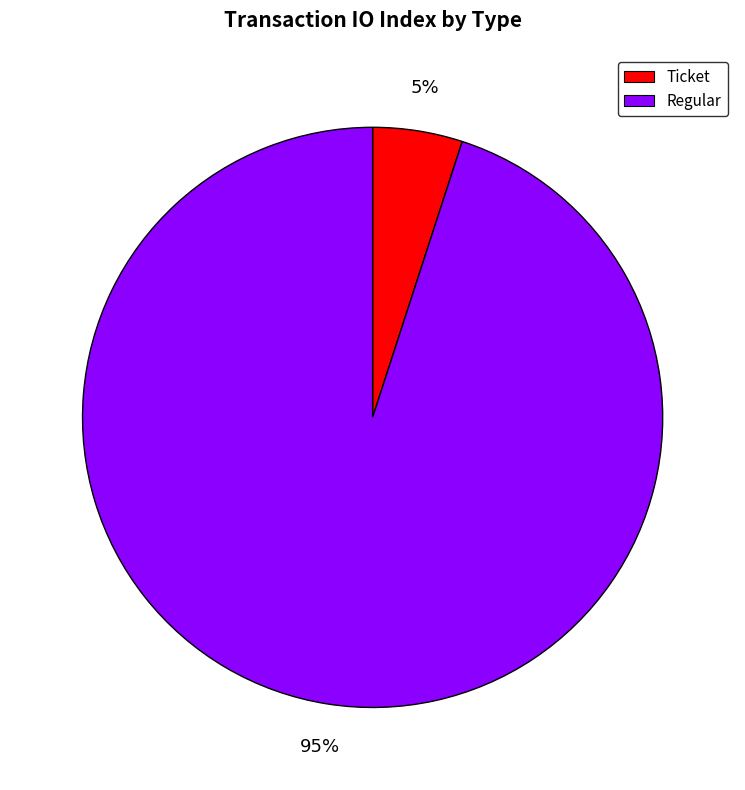

To the nearest percent, what is the combined percentage of Regular and Ticket?

100%